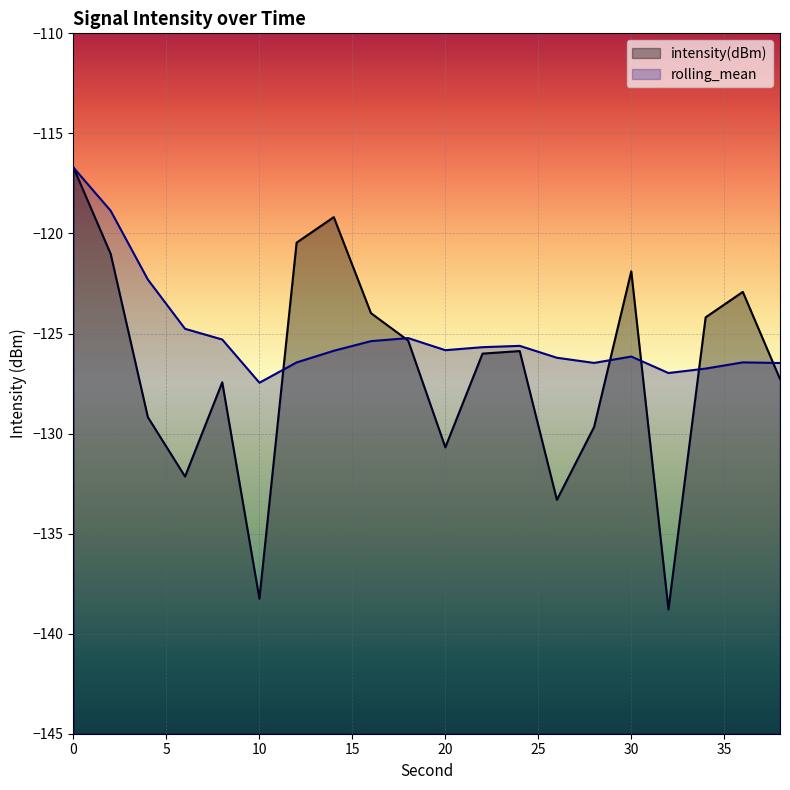

True or false: rolling_mean and intensity(dBm) intersect in this chart.

True